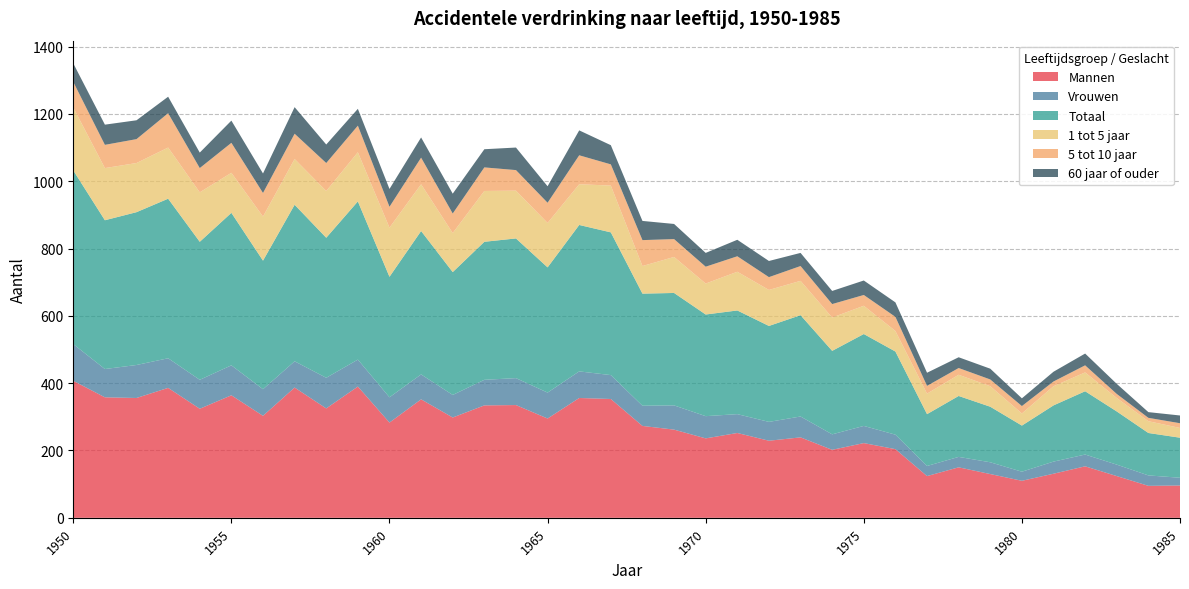

Reading left to right, extract all data points from this chart.

Mannen: 407	358	356	386	324	364	303	387	325	390	283	352	298	334	335	295	356	353	273	262	236	252	229	239	202	222	204	124	150	130	110	131	153	124	95	96
Vrouwen: 109	84	98	88	86	89	79	78	91	80	75	74	67	76	80	77	79	71	60	72	66	56	56	62	46	51	43	30	31	35	27	36	35	34	31	23
Totaal: 516	442	454	474	410	453	382	465	416	470	358	426	365	410	415	372	435	424	333	334	302	308	285	301	248	273	247	154	181	165	137	167	188	158	126	119
1 tot 5 jaar: 187	155	146	152	147	119	131	136	139	146	146	139	116	151	142	132	121	139	82	107	92	115	107	102	99	84	61	61	63	61	36	57	56	40	35	29
5 tot 10 jaar: 76	69	71	102	72	89	70	75	83	79	62	79	58	70	61	60	86	63	77	53	50	46	38	44	40	32	42	23	20	20	22	14	21	12	10	14
60 jaar of ouder: 55	60	56	49	46	66	58	79	55	50	53	60	59	54	67	49	74	57	57	45	41	49	48	39	39	43	43	39	32	32	23	29	35	30	17	23